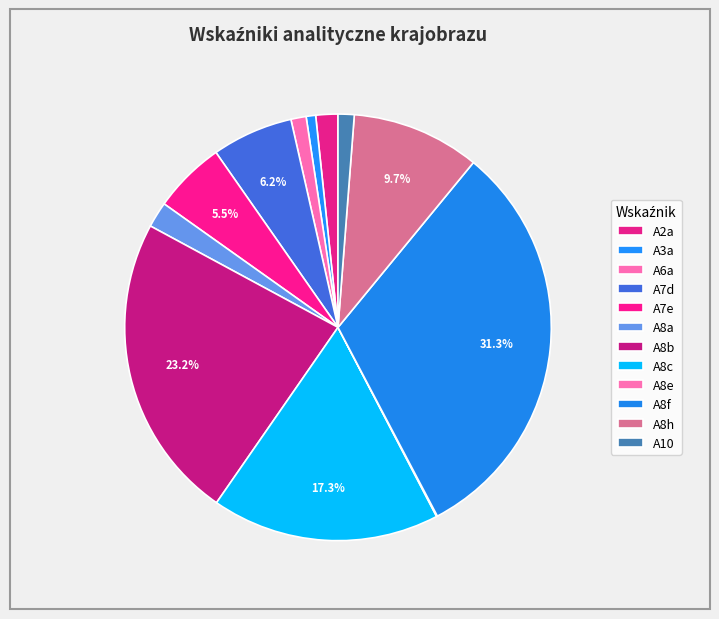

To the nearest percent, what is the combined percentage of A10 and A8e?

1%